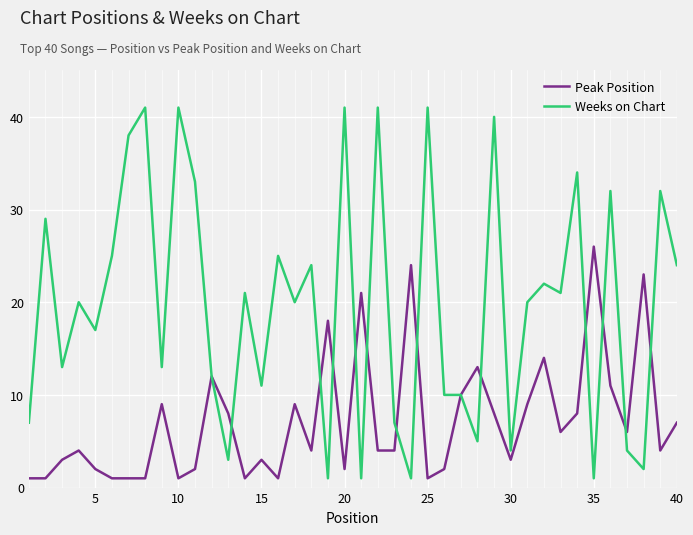

What is the maximum value shown in the chart?

41